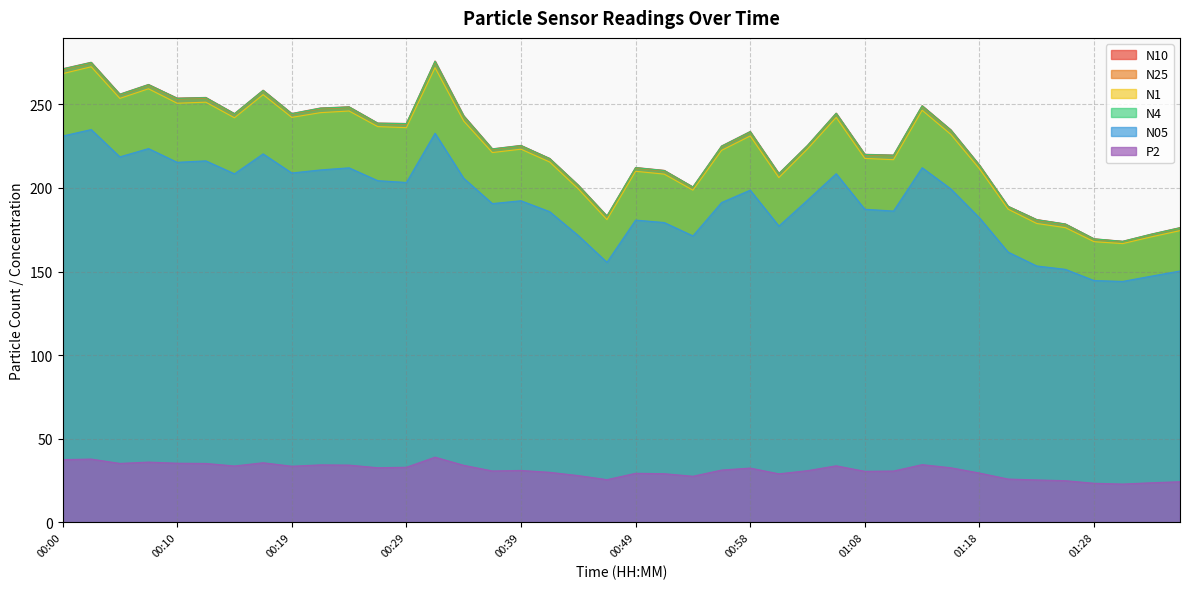

At which label does N4 first exceed 225?

00:00